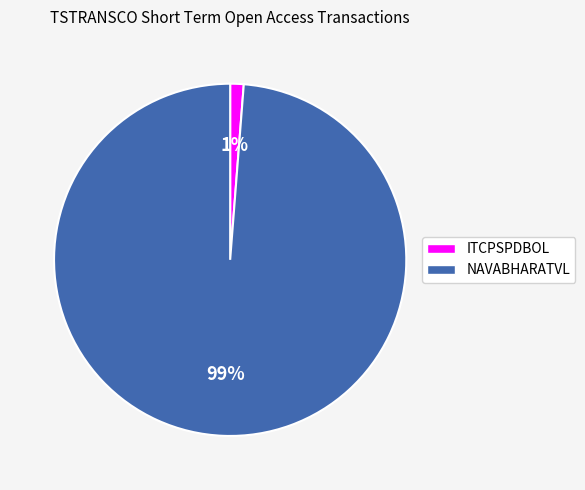

To the nearest percent, what percentage of the pie is NAVABHARATVL?

99%